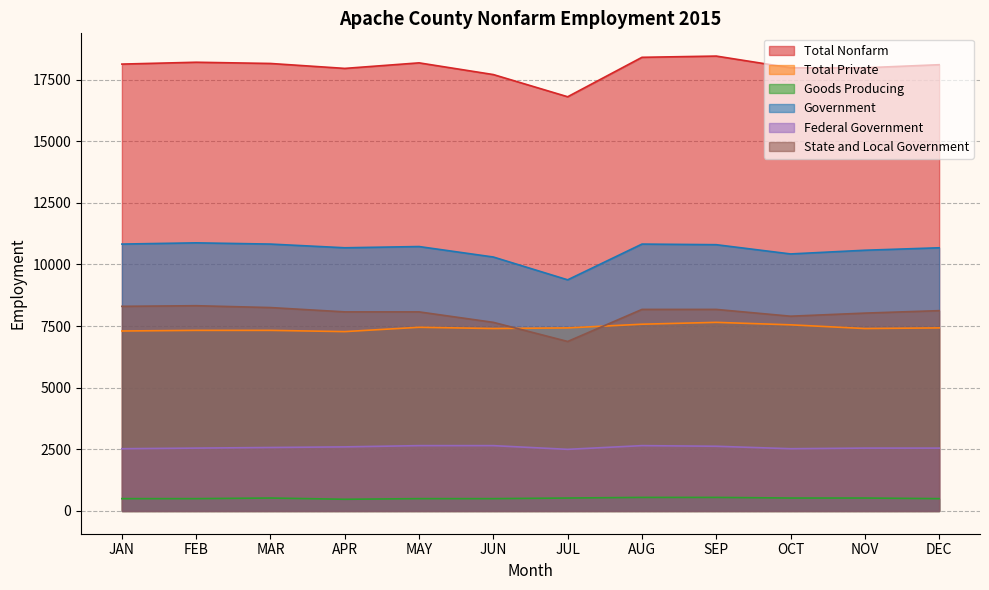

True or false: Goods Producing has more than 2 interior local peaks.

False